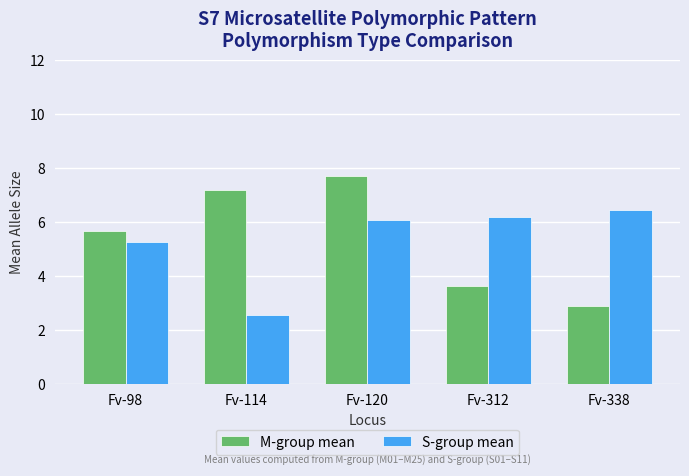

Rank the series at Fv-98 from highest to lowest value.

M-group mean, S-group mean